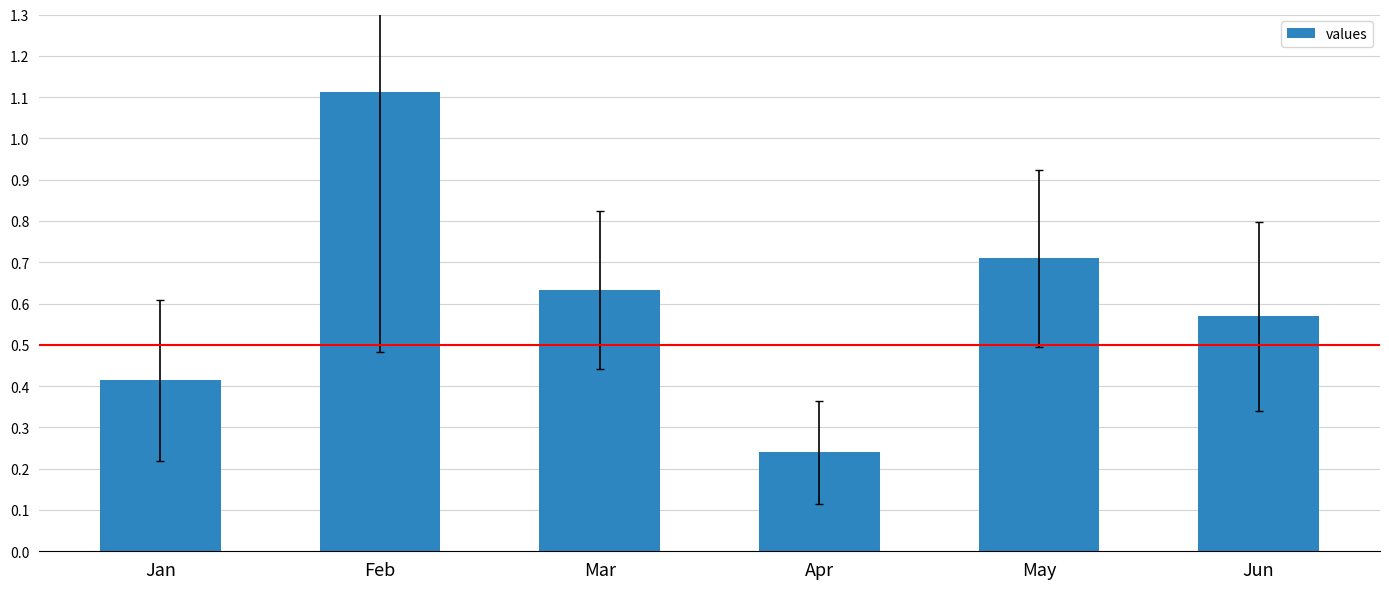

How many categories are shown in the chart?

6